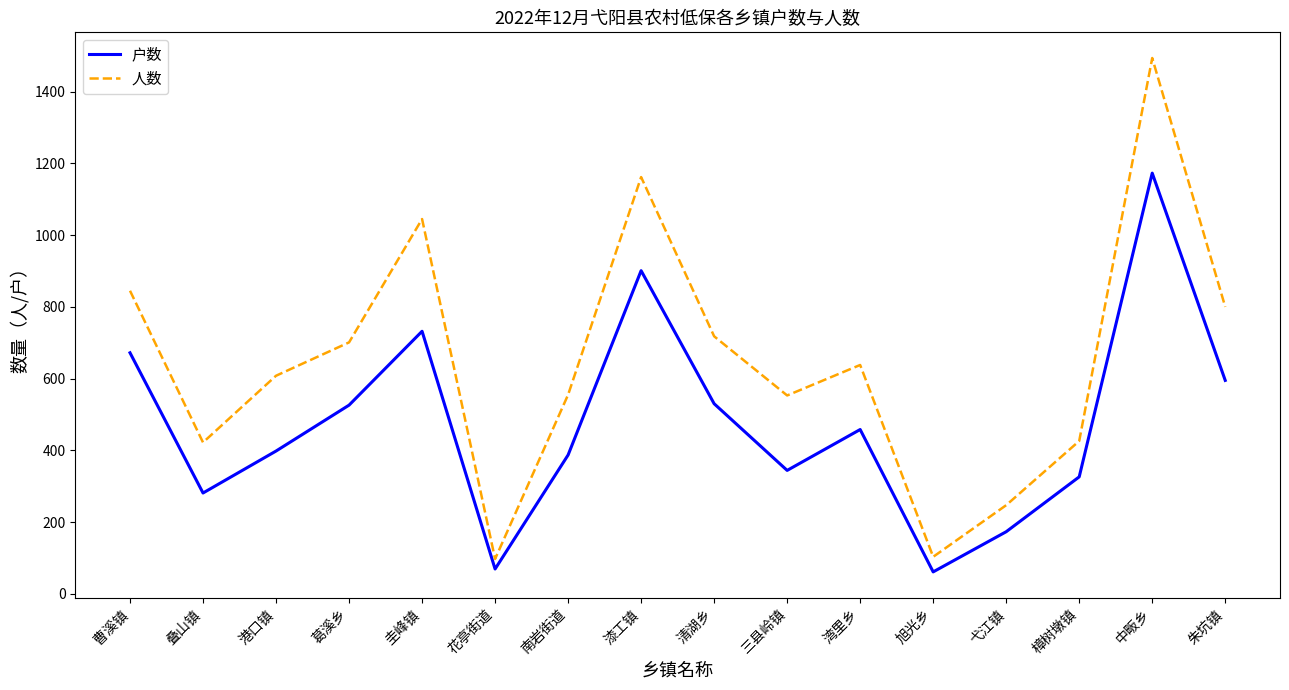

What is the sum of the 户数 values at 朱坑镇 and 港口镇?

993